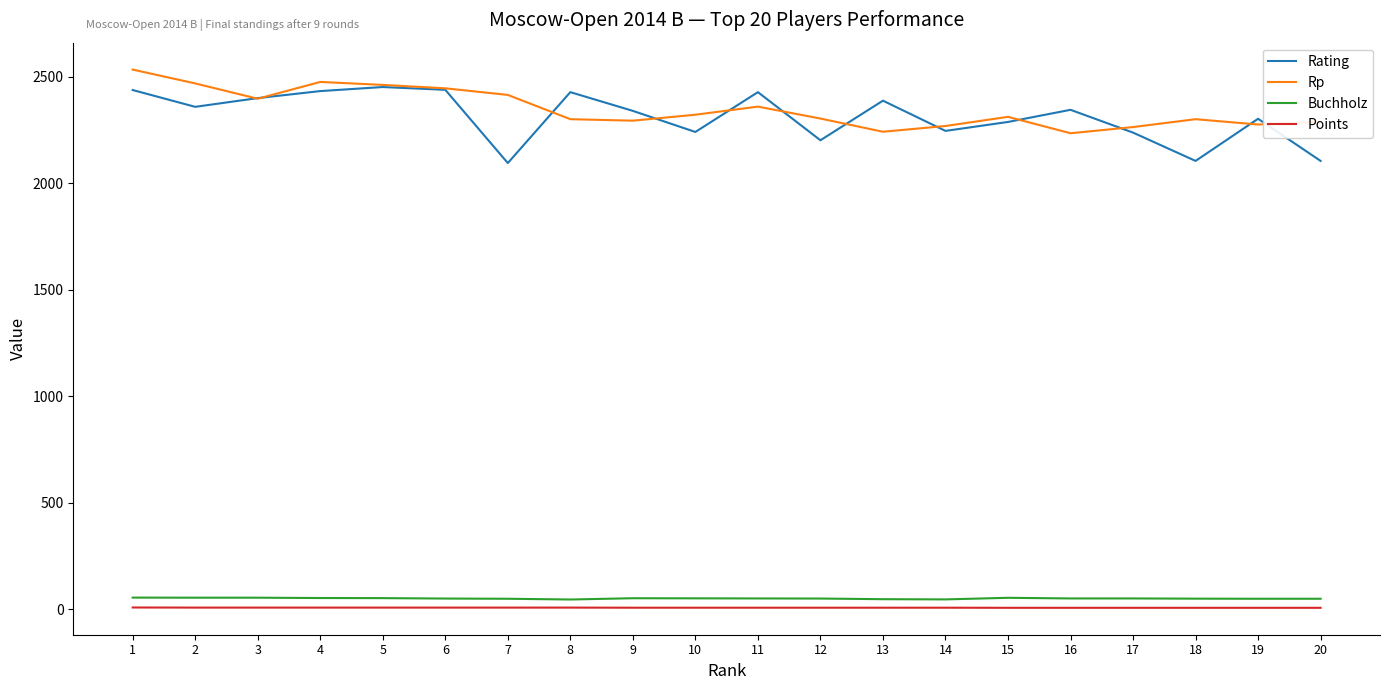

True or false: Points and Buchholz intersect in this chart.

False